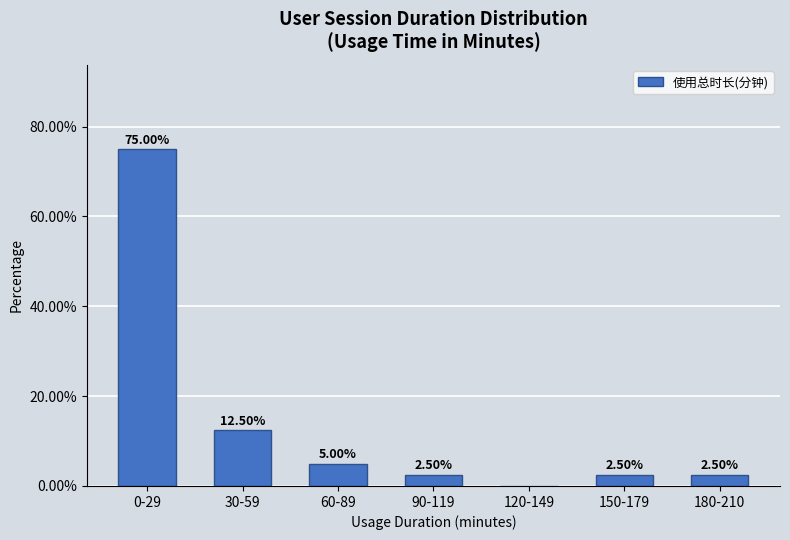

What is the sum of the values at 0-29 and 30-59?

87.5